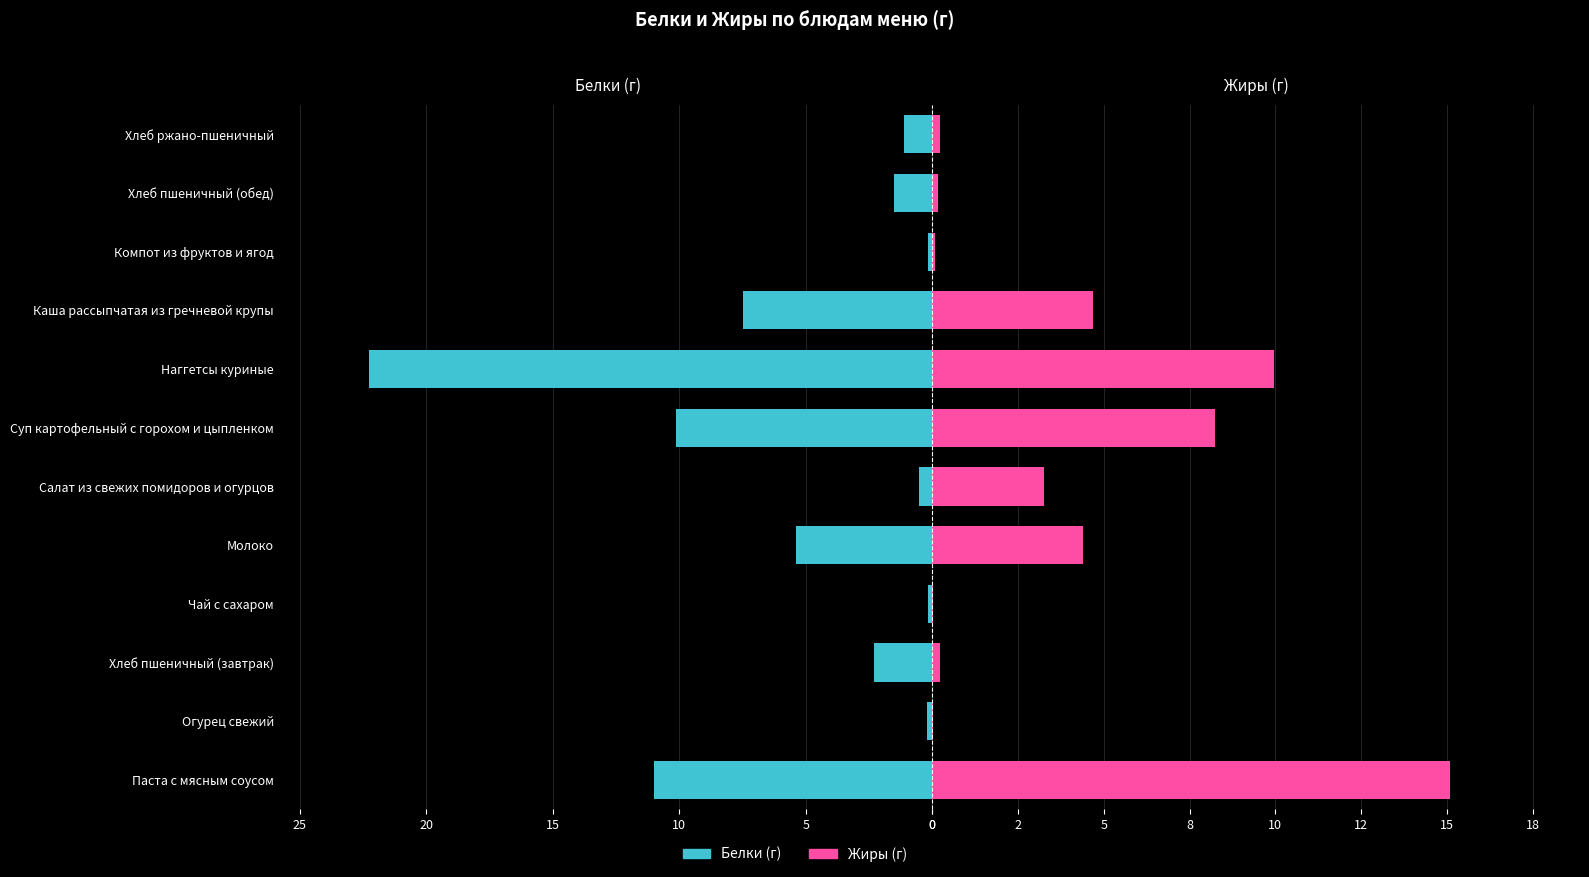

What value does the Жиры (г) series have at Паста с мясным соусом?

15.1